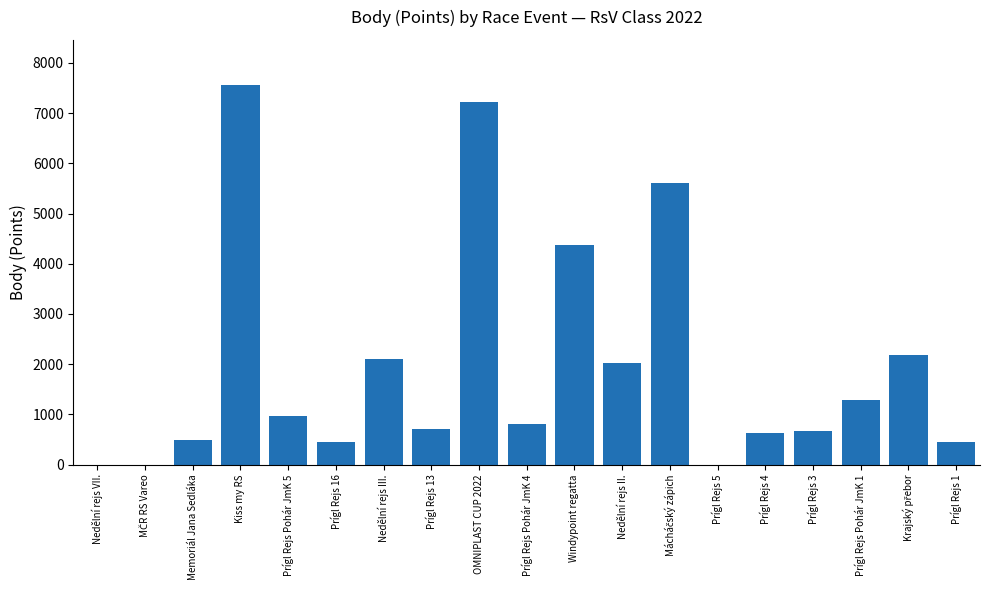

What is the difference between the values at Prígl Rejs 3 and Prígl Rejs 13?

38